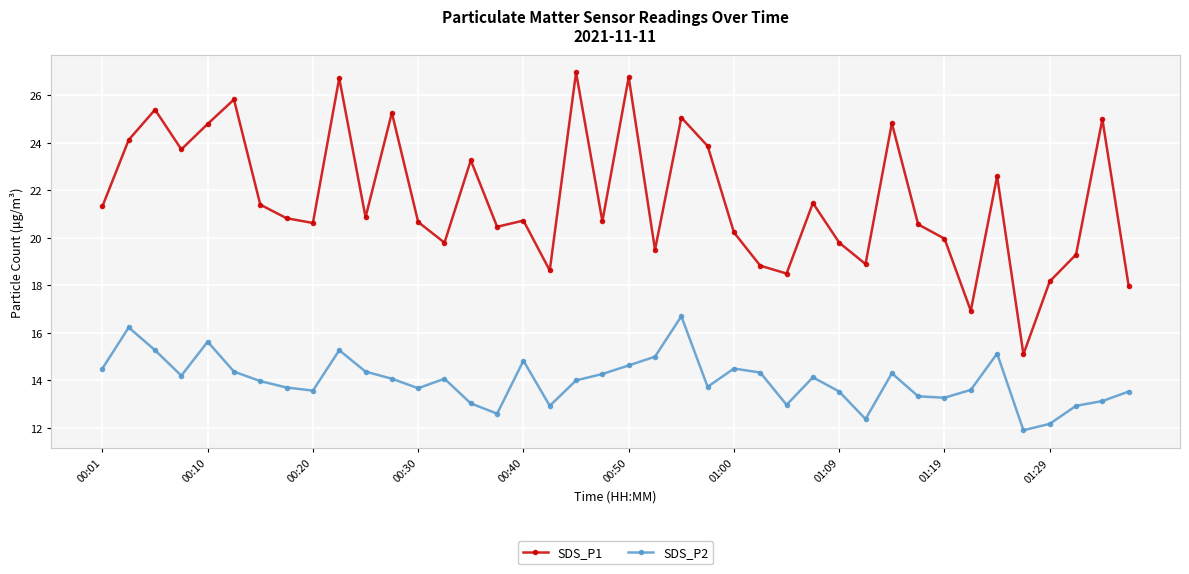

Rank the series by their average value, from lowest to highest.

SDS_P2, SDS_P1